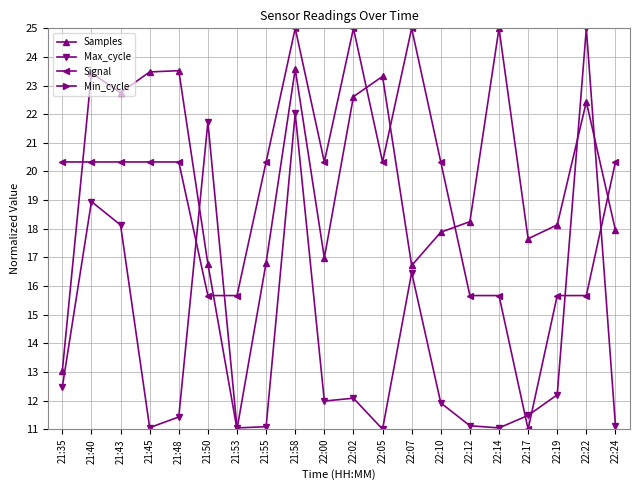

Reading left to right, what are all the values shown in this chart?

Samples: 21:35=13.0	21:40=23.4	21:43=22.8	21:45=23.5	21:48=23.5	21:50=16.8	21:53=11.0	21:55=16.8	21:58=23.6	22:00=17.0	22:02=22.6	22:05=23.3	22:07=16.7	22:10=17.9	22:12=18.2	22:14=25.0	22:17=17.7	22:19=18.1	22:22=22.4	22:24=17.9
Max_cycle: 21:35=12.5	21:40=19.0	21:43=18.1	21:45=11.1	21:48=11.4	21:50=21.7	21:53=11.0	21:55=11.1	21:58=22.0	22:00=12.0	22:02=12.1	22:05=11.0	22:07=16.5	22:10=11.9	22:12=11.1	22:14=11.0	22:17=11.5	22:19=12.2	22:22=25.0	22:24=11.1
Signal: 21:35=20.3	21:40=20.3	21:43=20.3	21:45=20.3	21:48=20.3	21:50=15.7	21:53=15.7	21:55=20.3	21:58=25.0	22:00=20.3	22:02=25.0	22:05=20.3	22:07=25.0	22:10=20.3	22:12=15.7	22:14=15.7	22:17=11.0	22:19=15.7	22:22=15.7	22:24=20.3
Min_cycle: 21:35=0.0	21:40=0.0	21:43=0.0	21:45=0.0	21:48=0.0	21:50=0.0	21:53=0.0	21:55=0.0	21:58=0.0	22:00=0.0	22:02=0.0	22:05=0.0	22:07=0.0	22:10=0.0	22:12=0.0	22:14=0.0	22:17=0.0	22:19=0.0	22:22=0.0	22:24=0.0